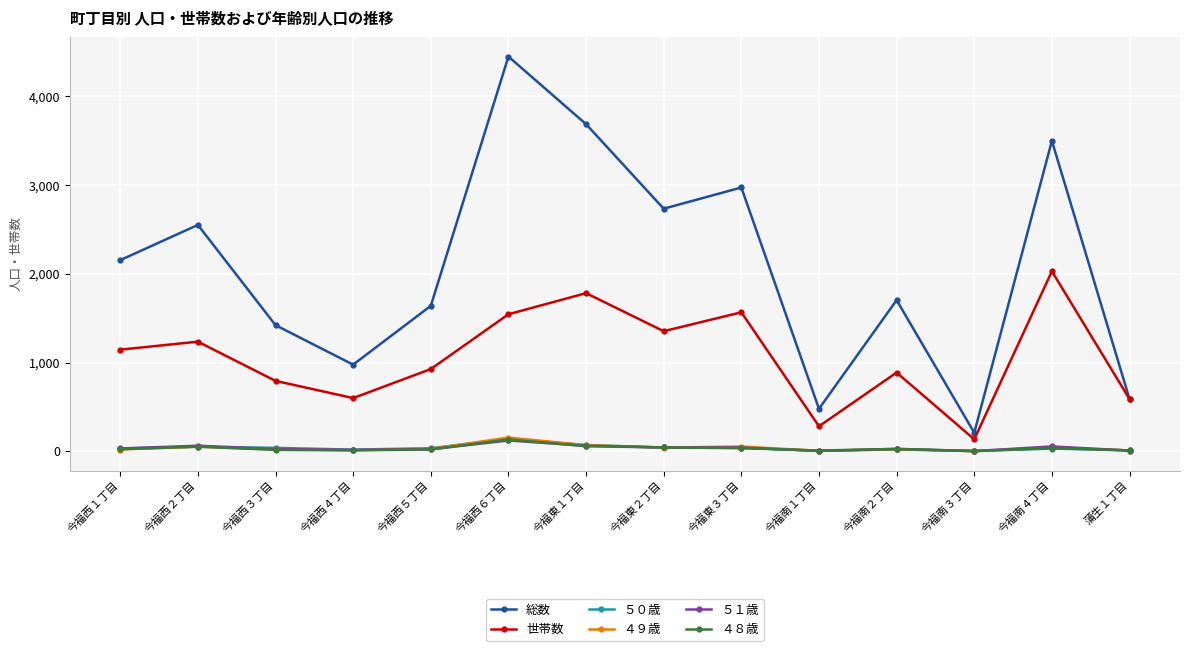

Is the value of 世帯数 at 今福西３丁目 greater than the value of ５１歳 at 今福西６丁目?

Yes